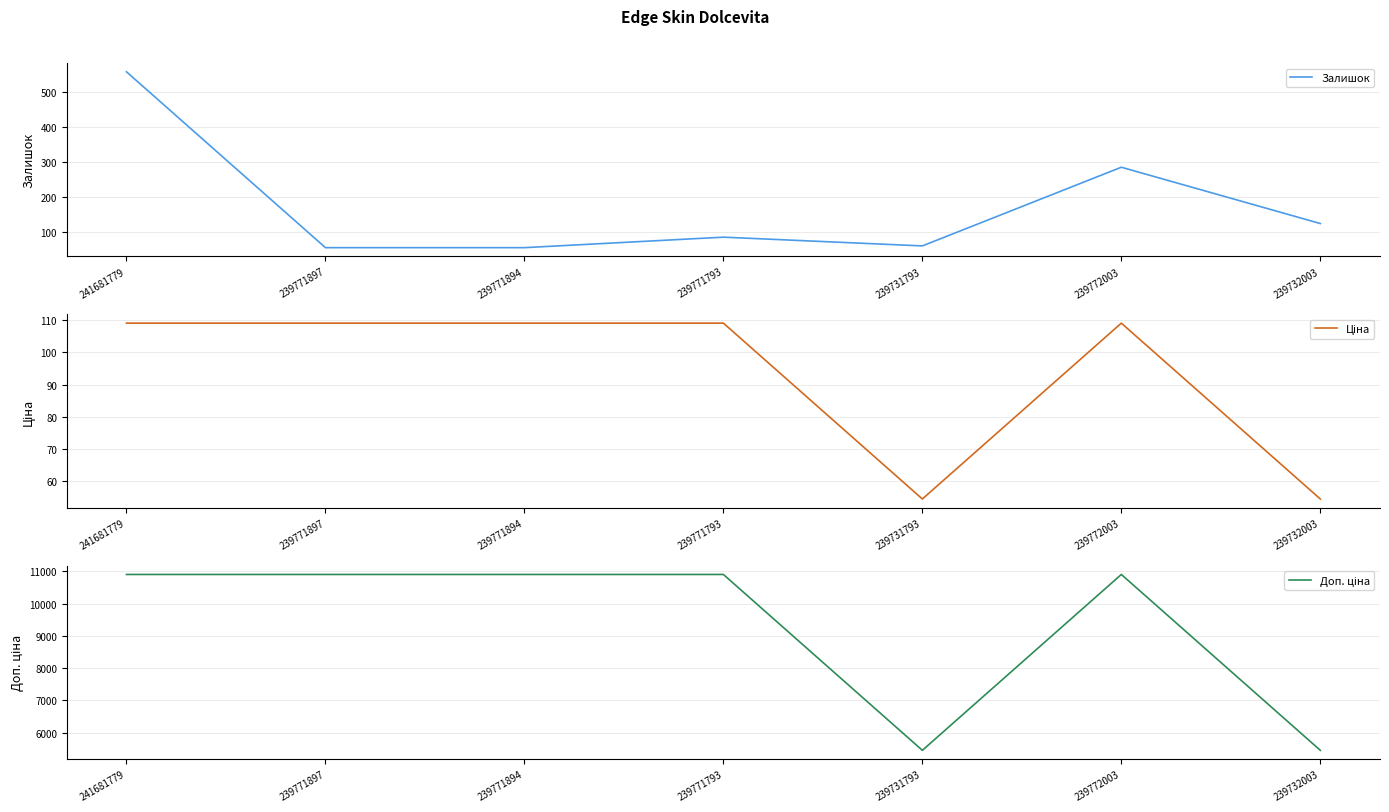

Which series ends up on top after the final intersection of Ціна and Залишок?

Залишок